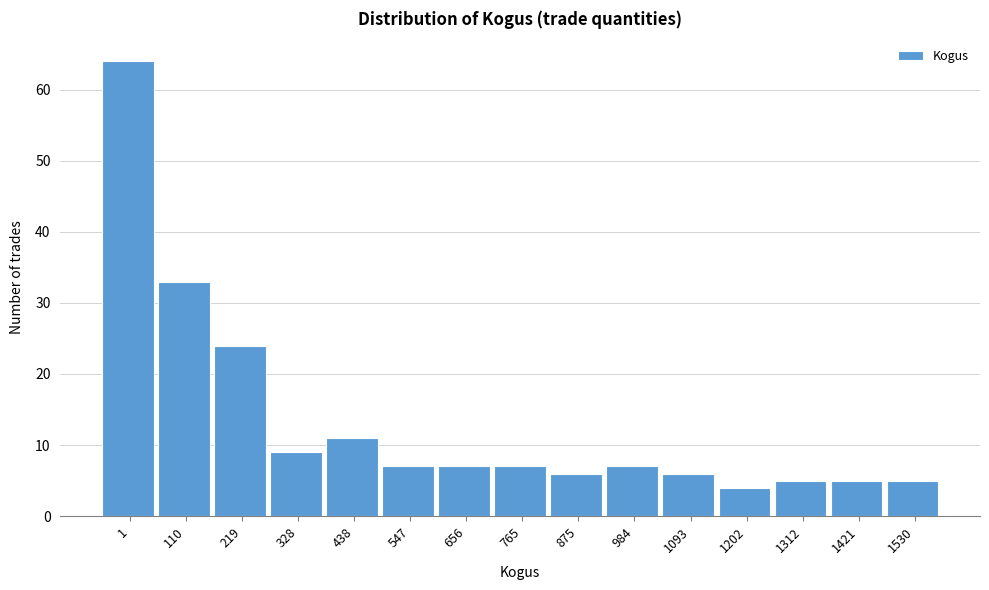

Reading right to left, list all the values displayed in this chart.

5	5	5	4	6	7	6	7	7	7	11	9	24	33	64